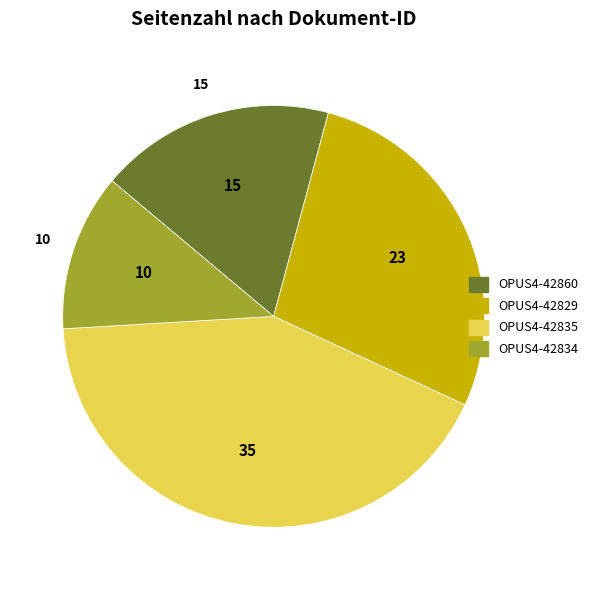

Between OPUS4-42835 and OPUS4-42834, which is larger?

OPUS4-42835